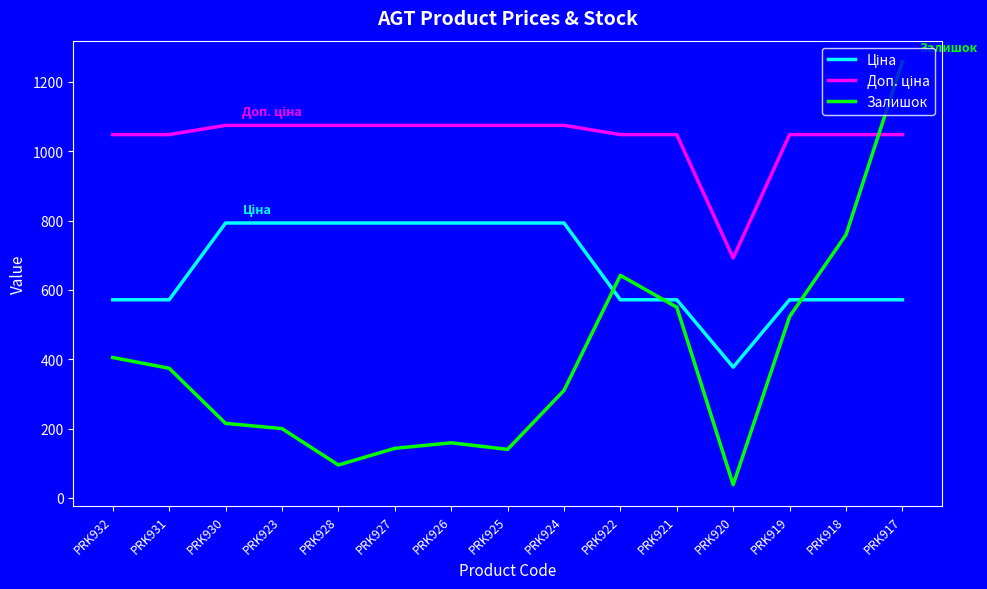

What is the difference between the highest and lowest values at PRK926?

915.6